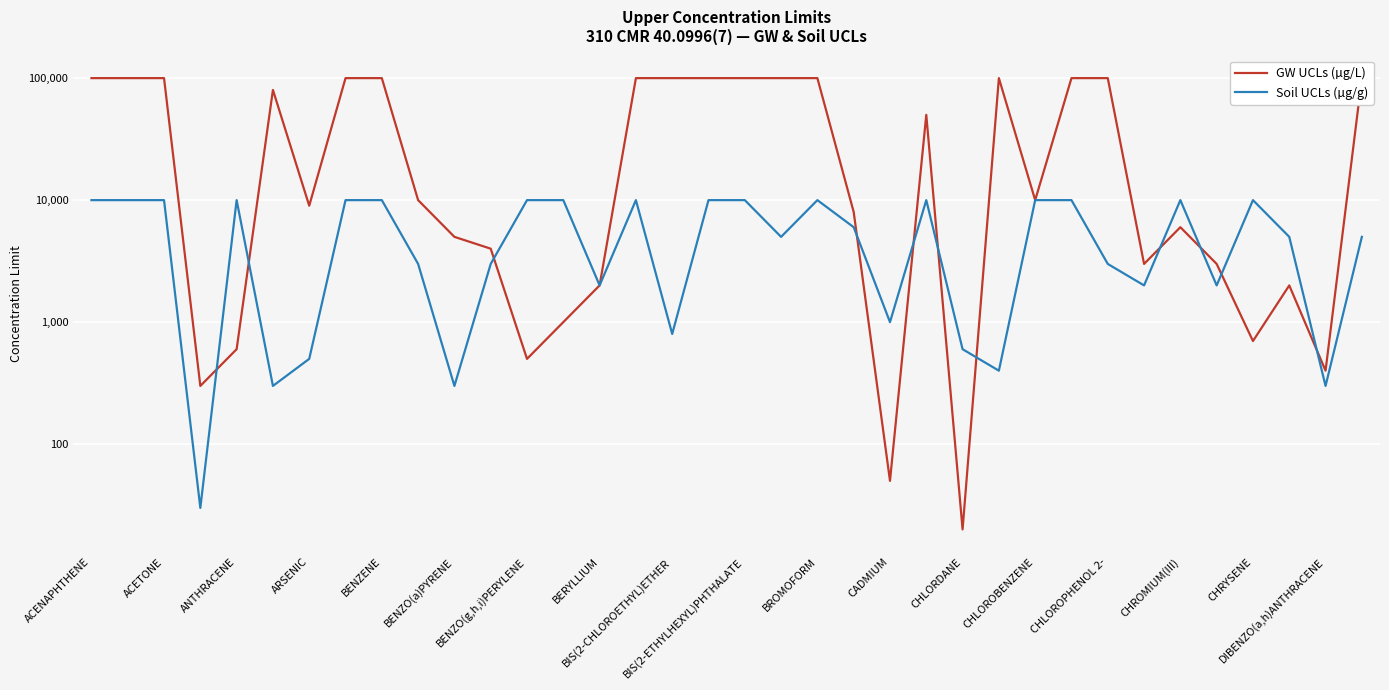

Where does the Soil UCLs (µg/g) series first go above 6000?

ACENAPHTHENE